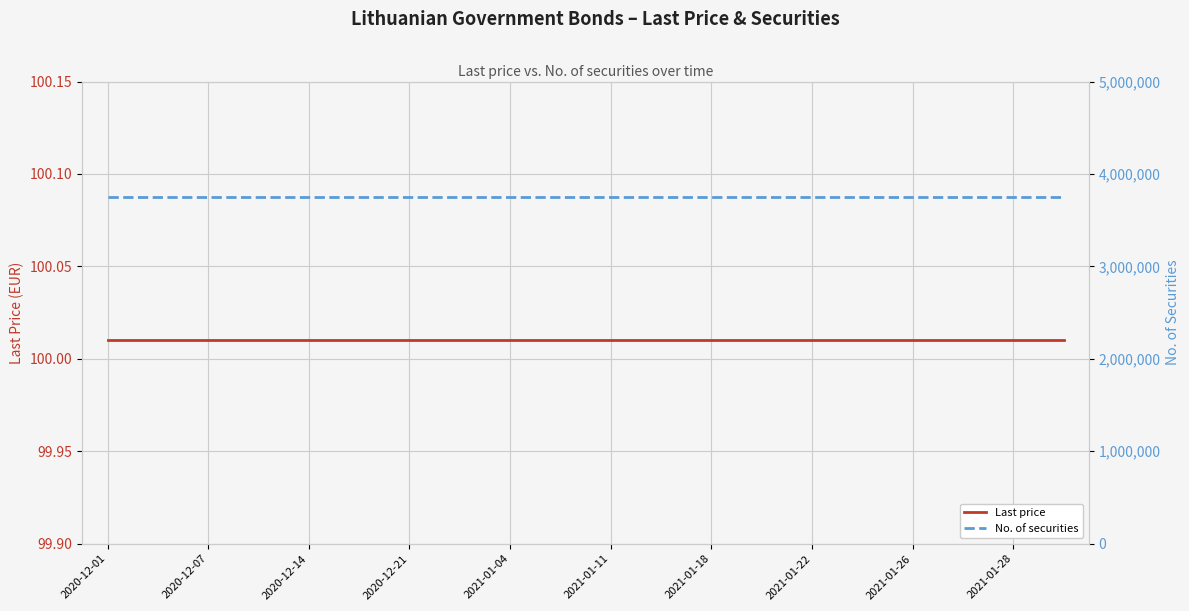

At 2020-12-01, list the series in order from largest to smallest.

No. of securities, Last price